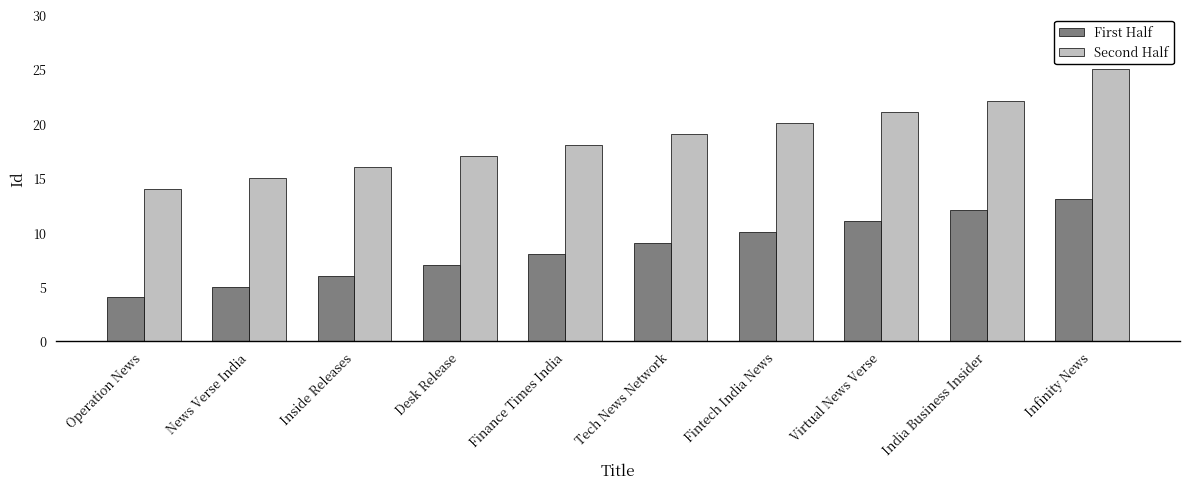

What is the label of the 1st bar from the right?

Infinity News